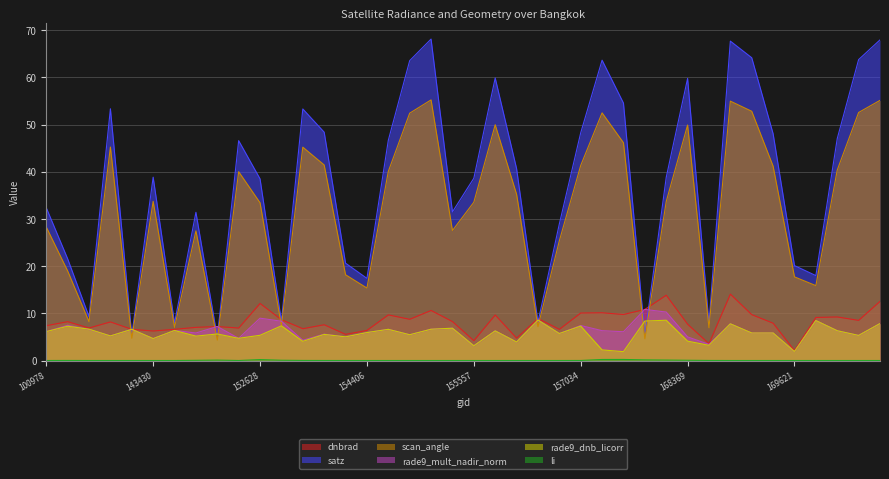

Is it true that scan_angle equals 16.1 at 143430?

False